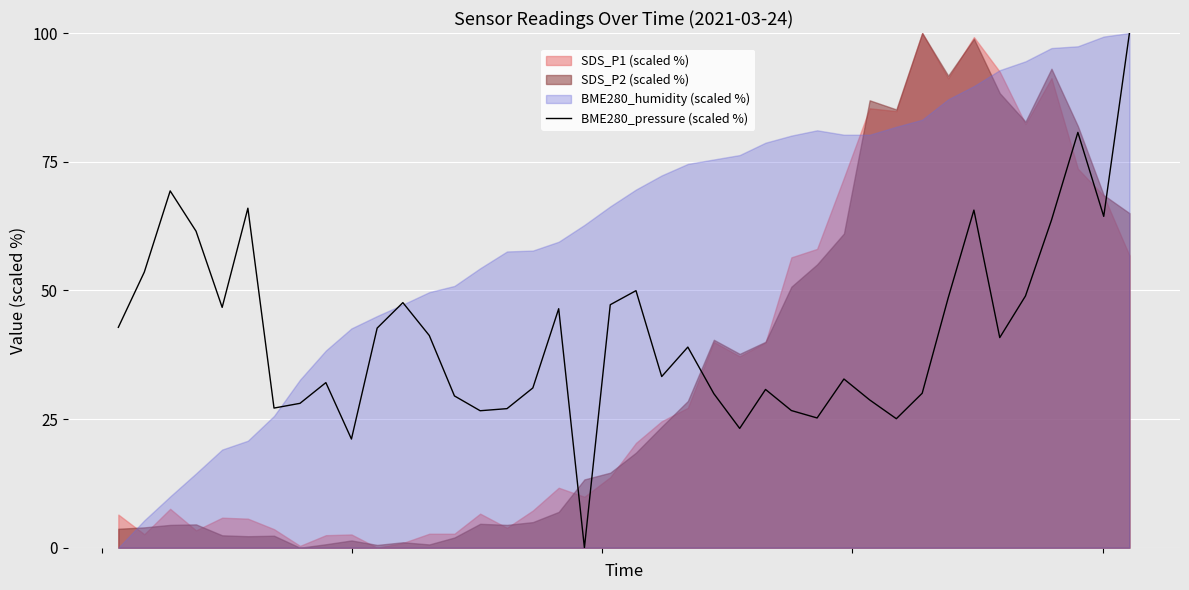

True or false: the data has more than 1 interior local peaks.

True